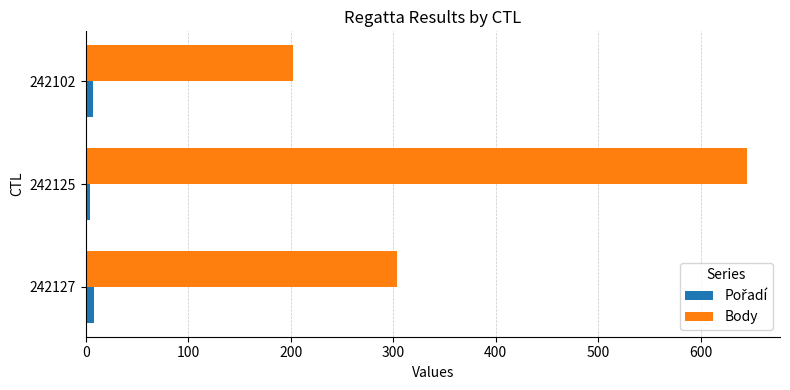

Which series has the largest range (max minus min)?

Body